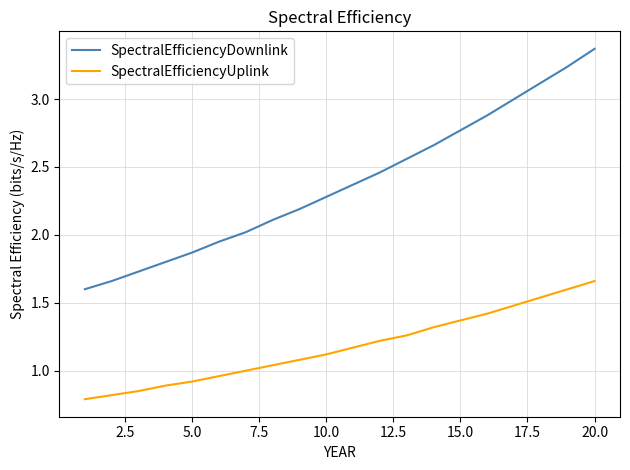

True or false: SpectralEfficiencyUplink has more than 0 interior local peaks.

False